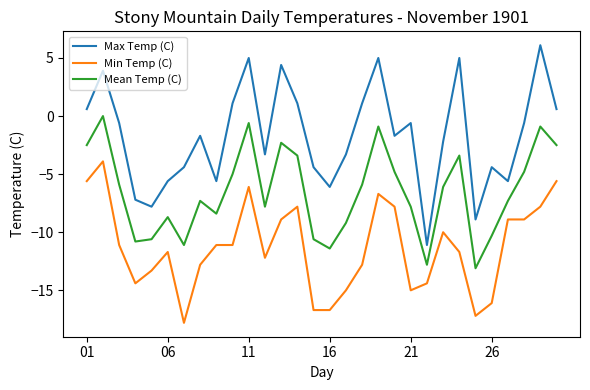

True or false: Min Temp (C) and Max Temp (C) cross at least once.

False